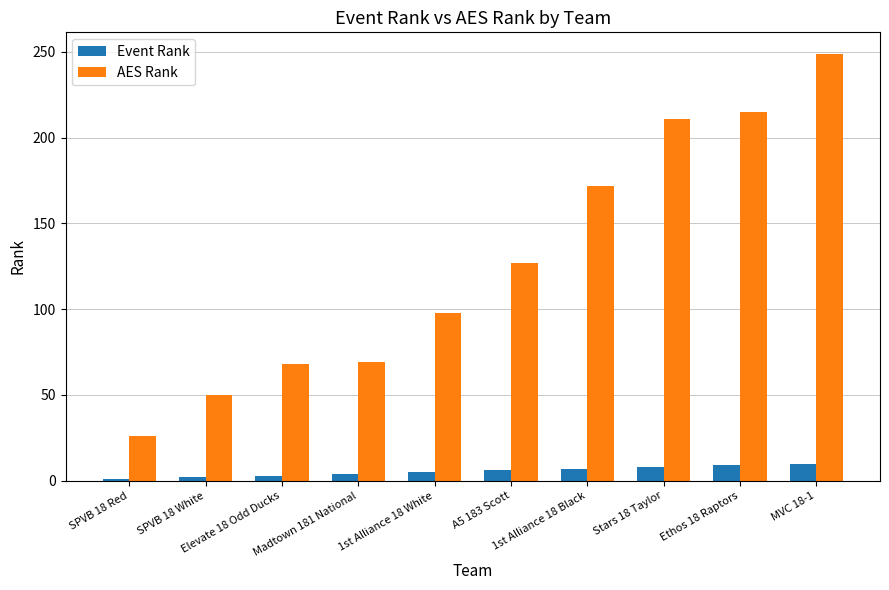

Between Elevate 18 Odd Ducks and 1st Alliance 18 Black, which series saw the biggest shift?

AES Rank